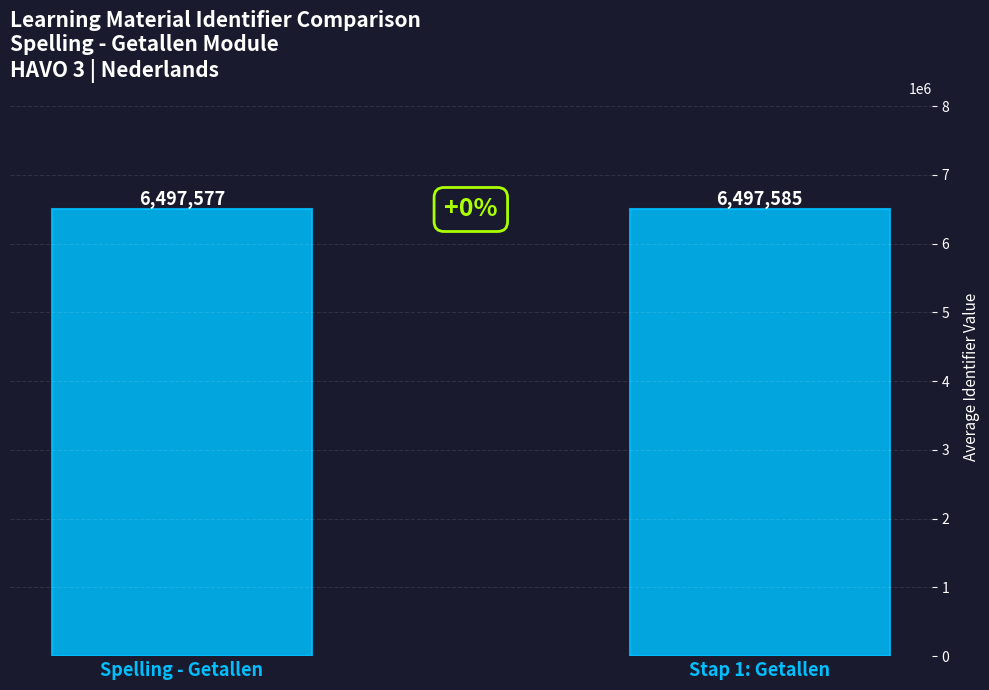

Reading left to right, extract all data points from this chart.

Spelling - Getallen=6497577	Stap 1: Getallen=6497585